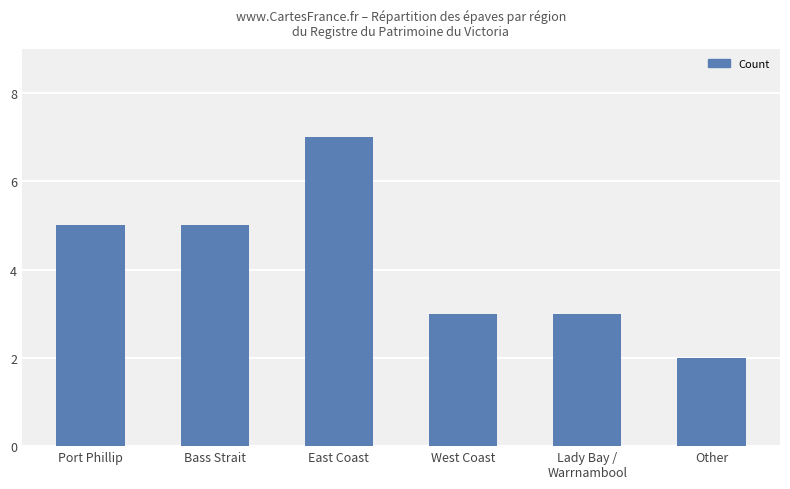

How many series are shown in this chart?

1